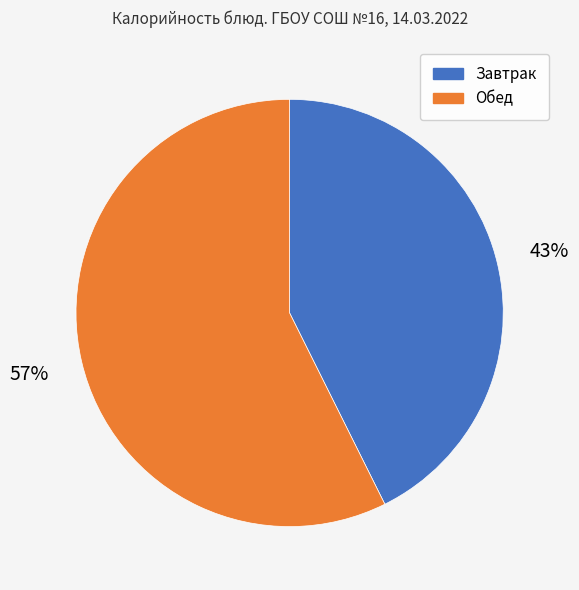

Rank the categories by value from highest to lowest.

Обед, Завтрак